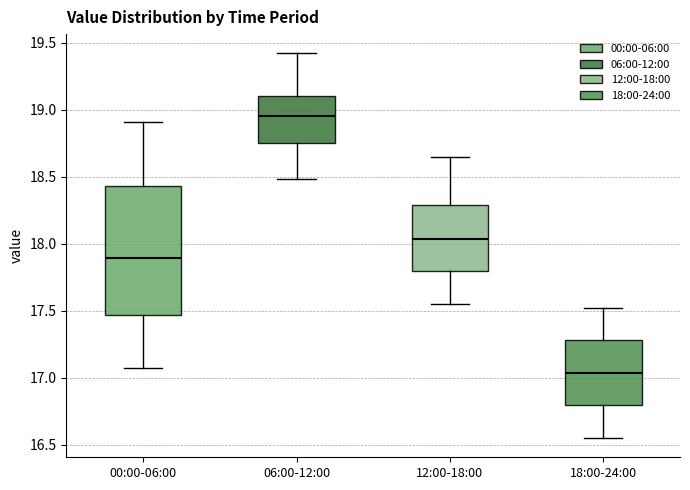

Which box is the tallest, from its lower edge to its upper edge?

00:00-06:00